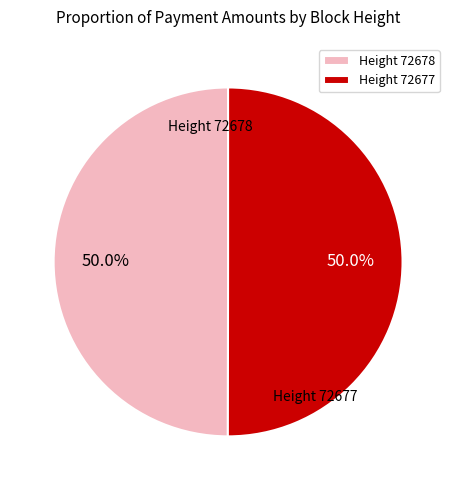

Approximately how many times larger is the value at Height 72678 compared to Height 72677?

1.0